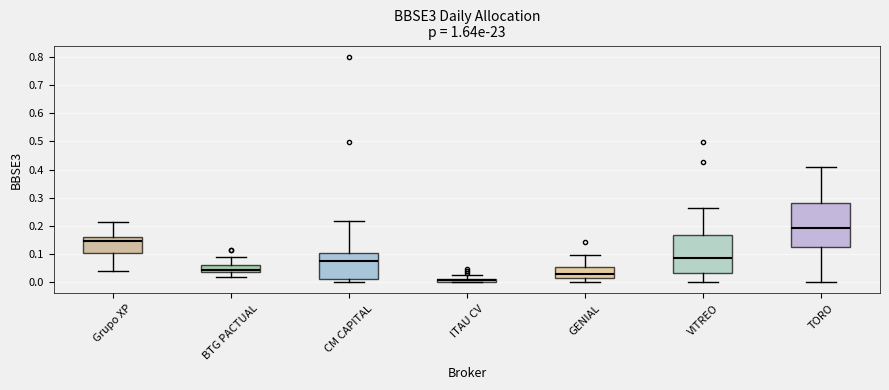

Which box is the tallest, from its lower edge to its upper edge?

TORO